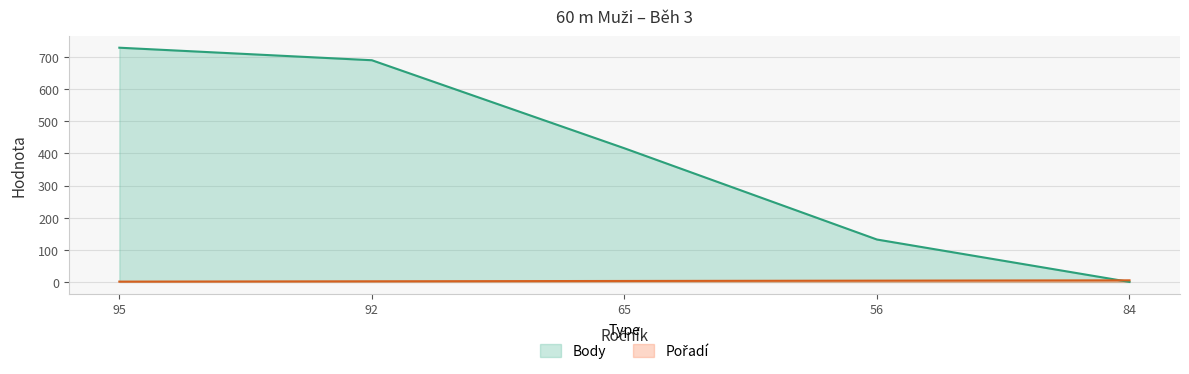

Which series has the largest total across all categories?

Body